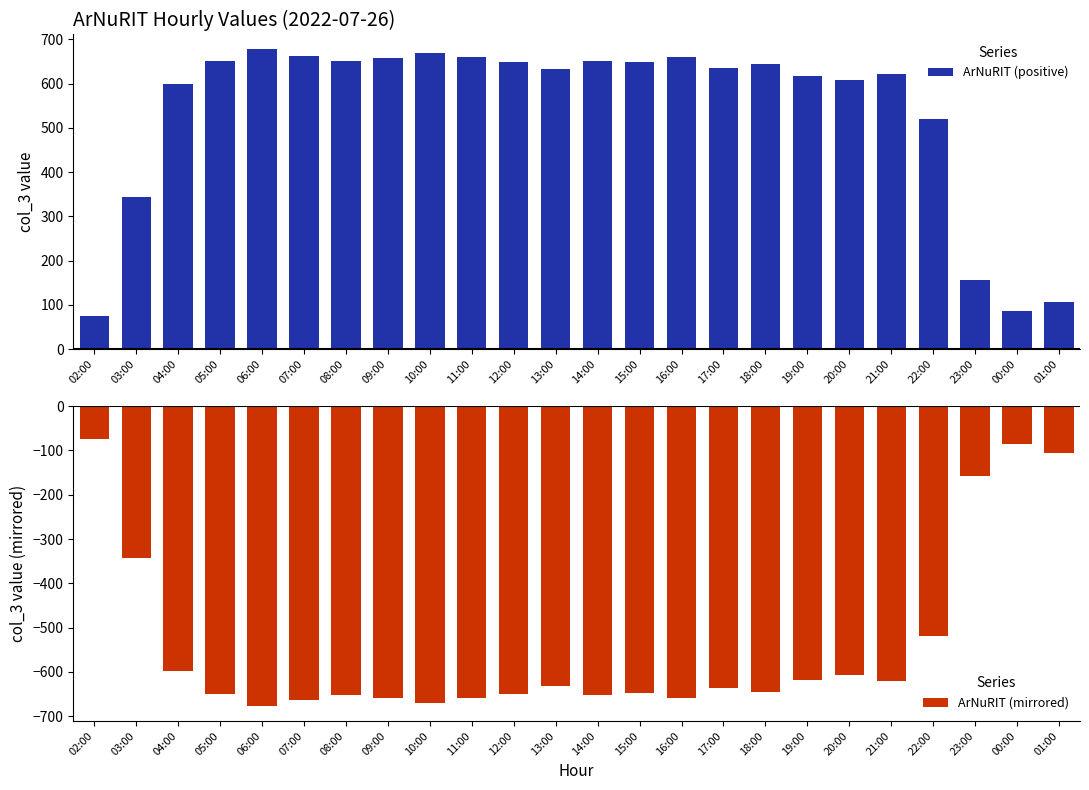

Where is ArNuRIT (mirrored) nearest to the value -375?

03:00